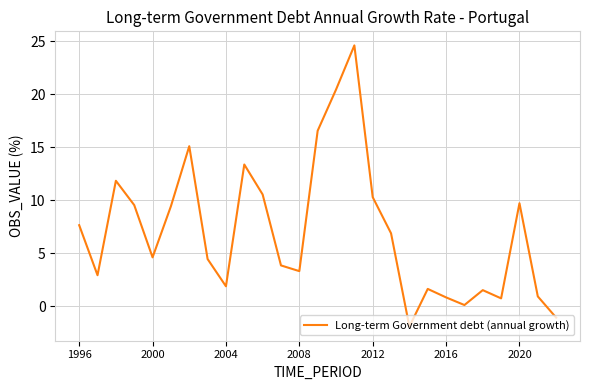

What is the difference between the maximum and minimum values?

26.5